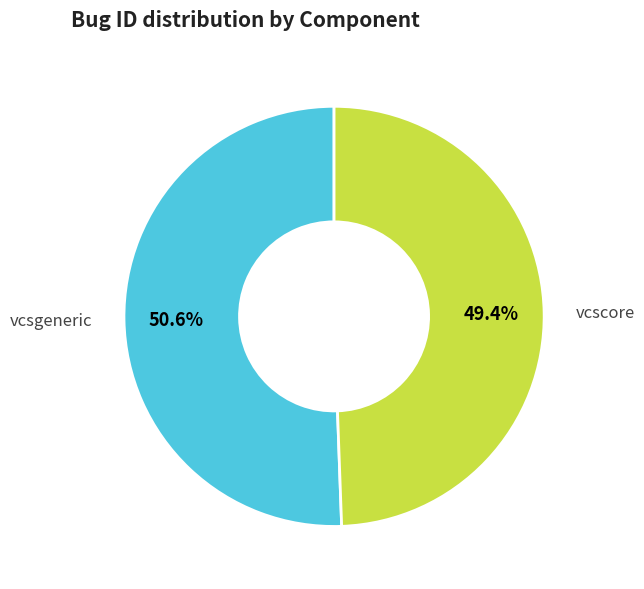

Which has a higher value, vcsgeneric or vcscore?

vcsgeneric